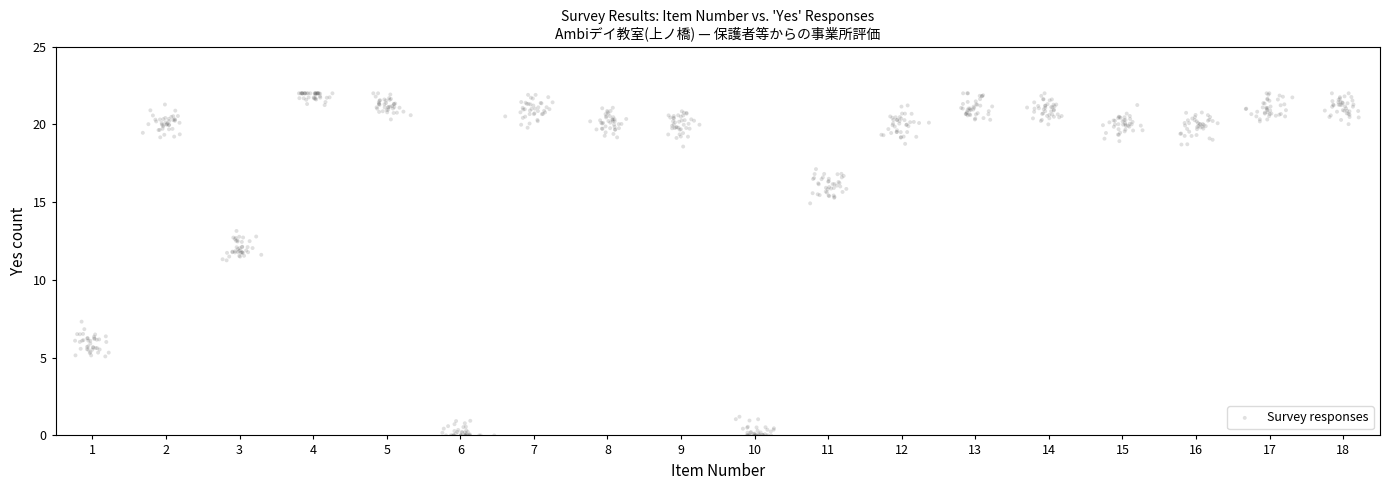

What is the range of X values (max minus min)?

17.4